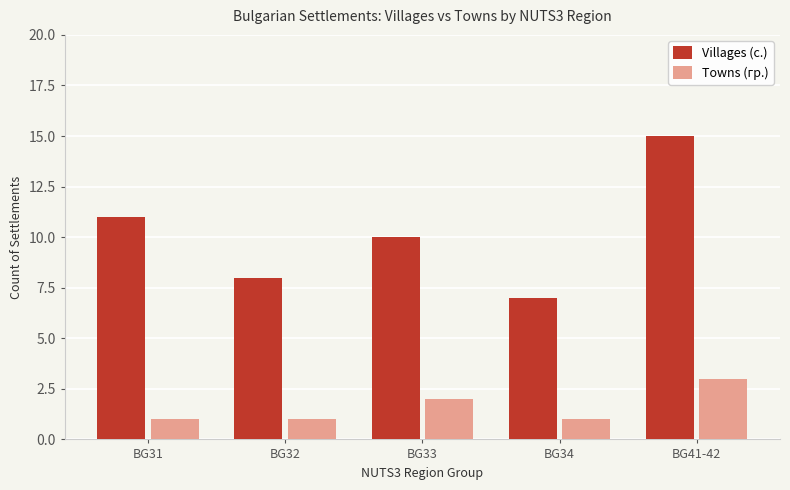

At BG32, list the series in order from largest to smallest.

Villages (с.), Towns (гр.)